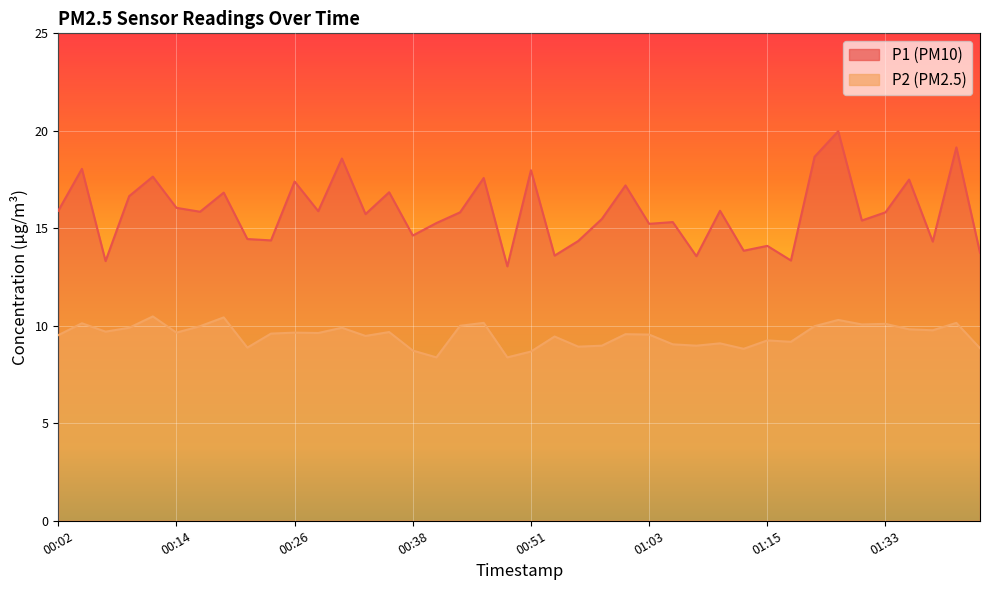

True or false: P1 and P2 cross at least once.

False